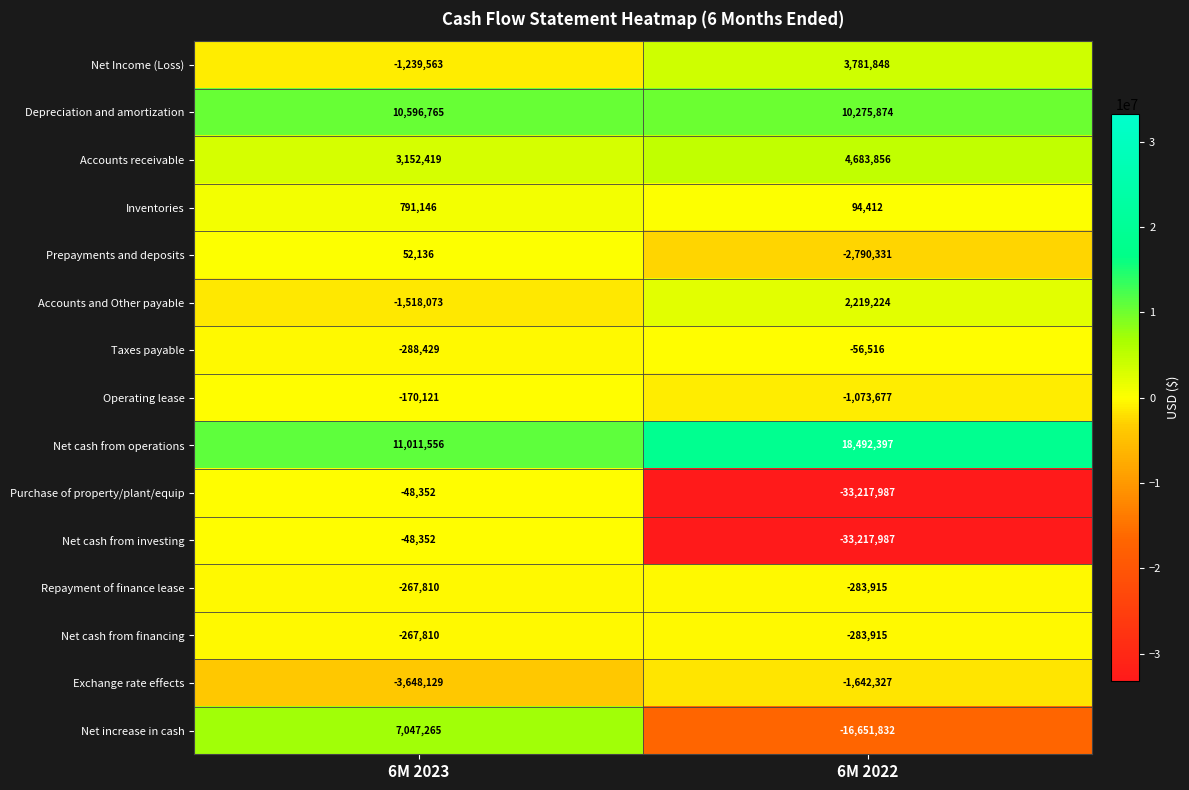

What is the maximum value shown in the chart?

18492397